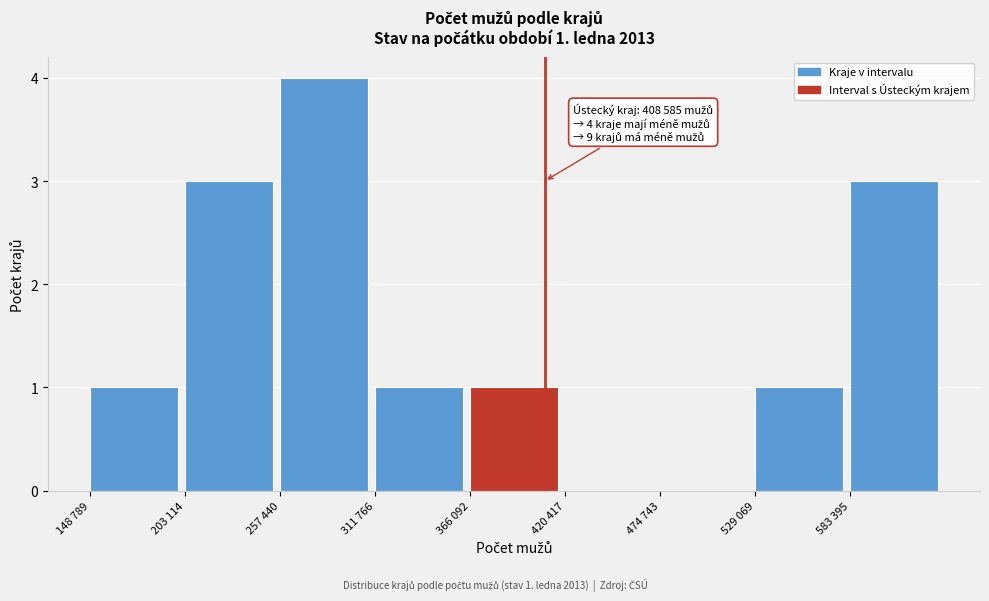

Reading left to right, extract all data points from this chart.

148 789=1	203 114=3	257 440=4	311 766=1	366 092=1	420 417=0	474 743=0	529 069=1	583 395=3